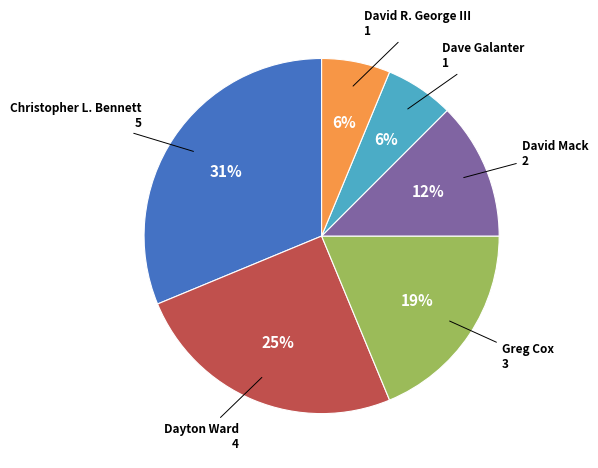

To the nearest percent, what is the difference between the largest and smallest slice percentages?

25%